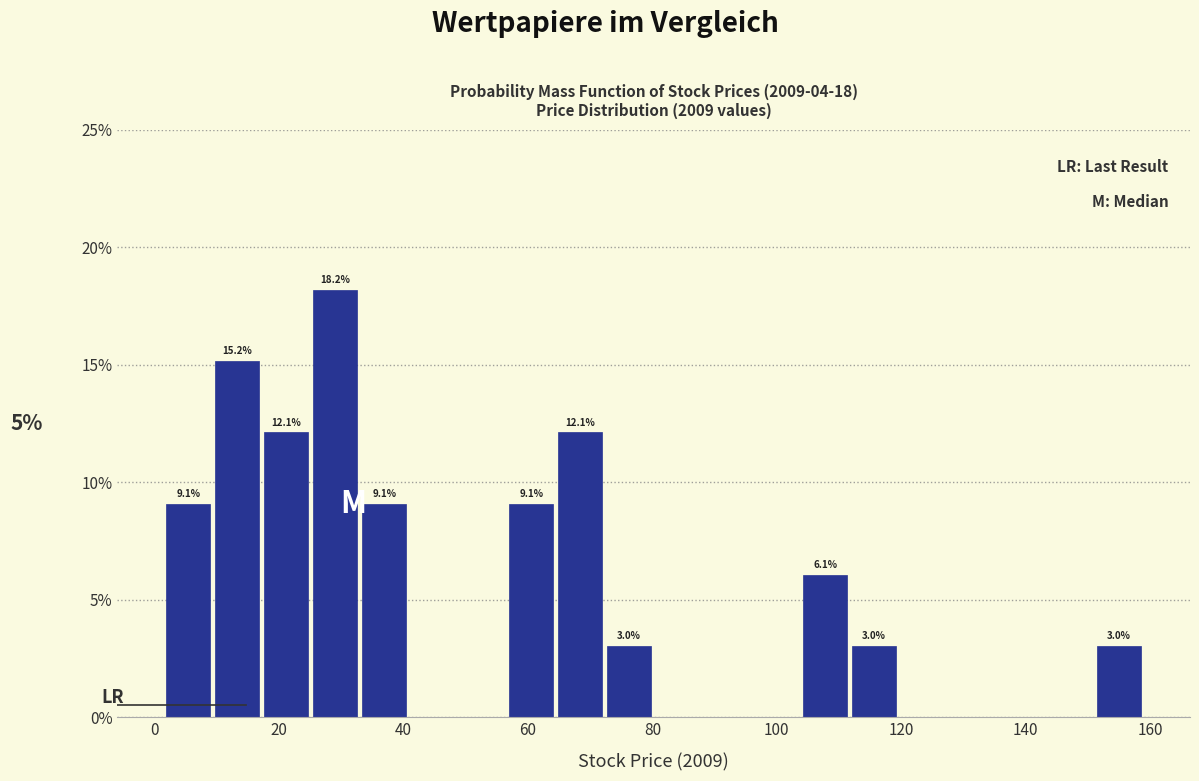

Read against the x-axis, roughly where is the centre of the tallest bar?

30